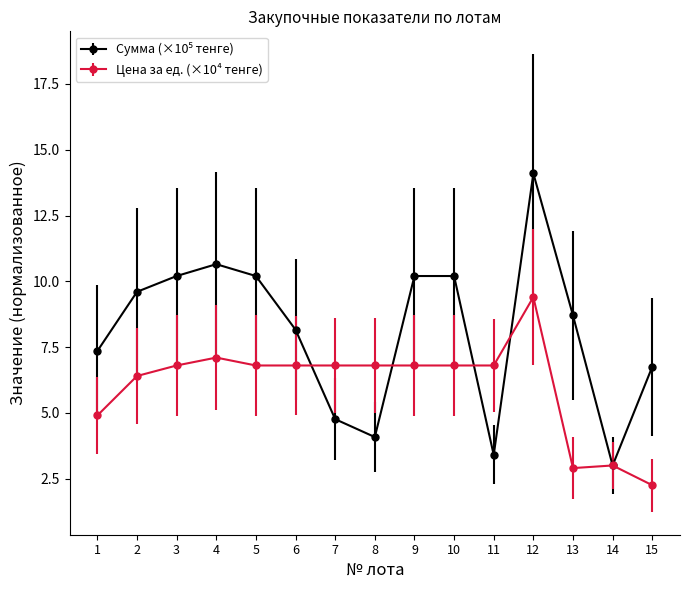

Which series changed the most between 2 and 13?

Цена за ед. (×10⁴ тенге)